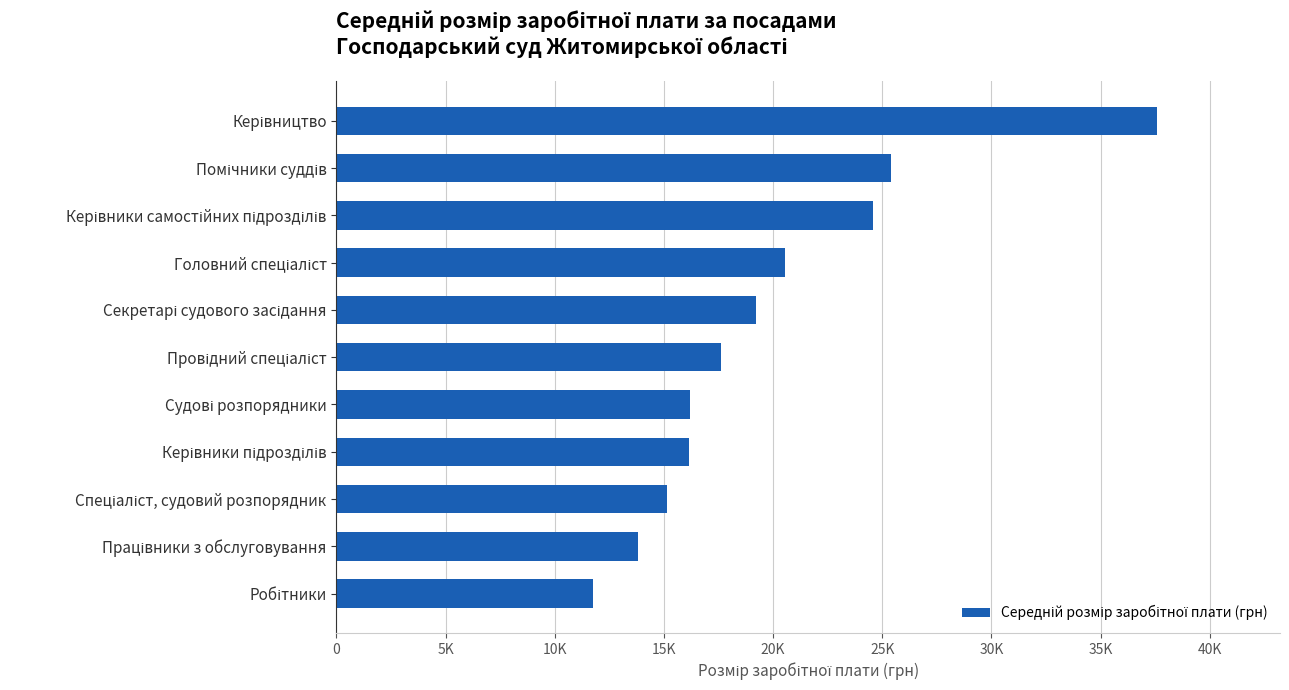

How many series are shown in this chart?

1